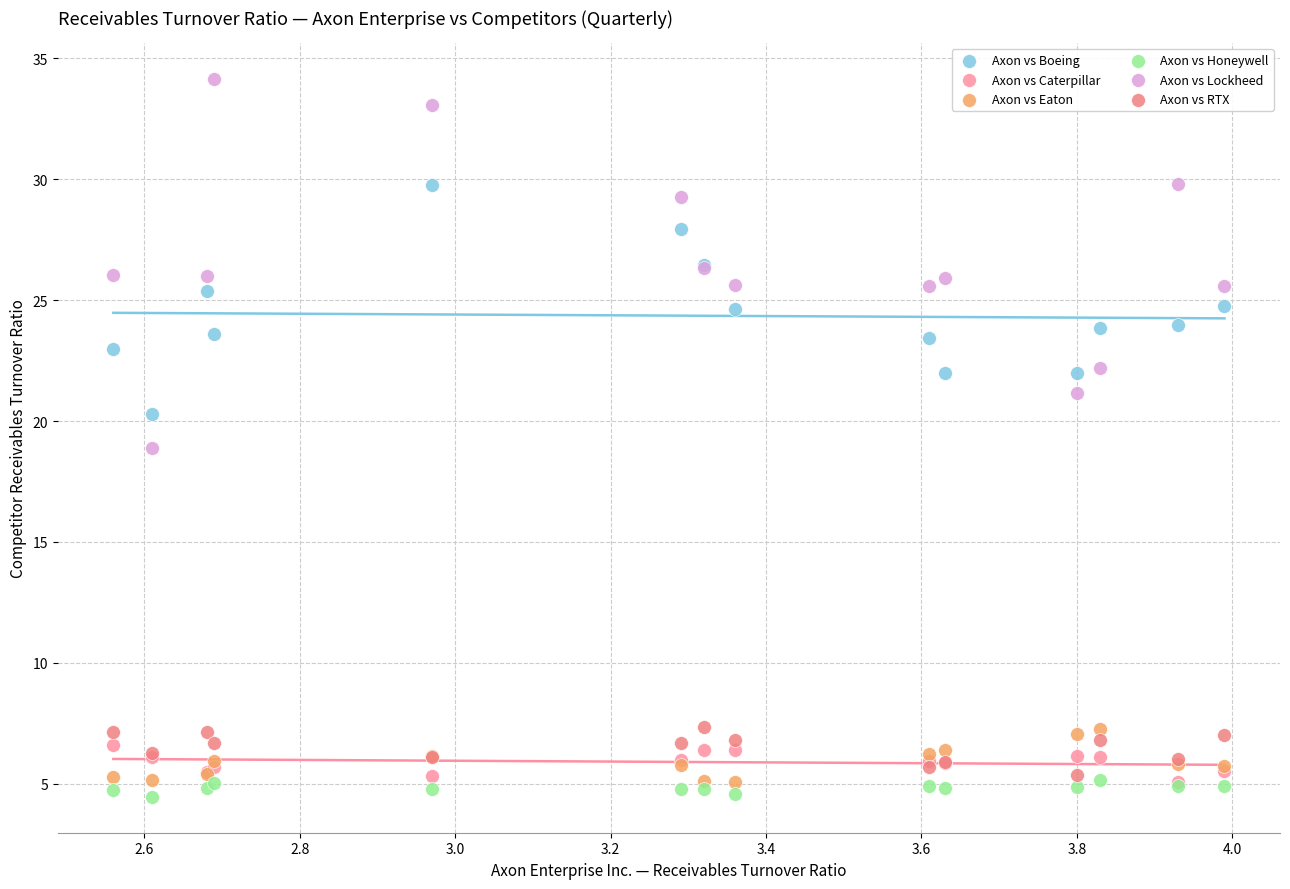

Which series reaches the minimum Y coordinate?

Axon vs Honeywell